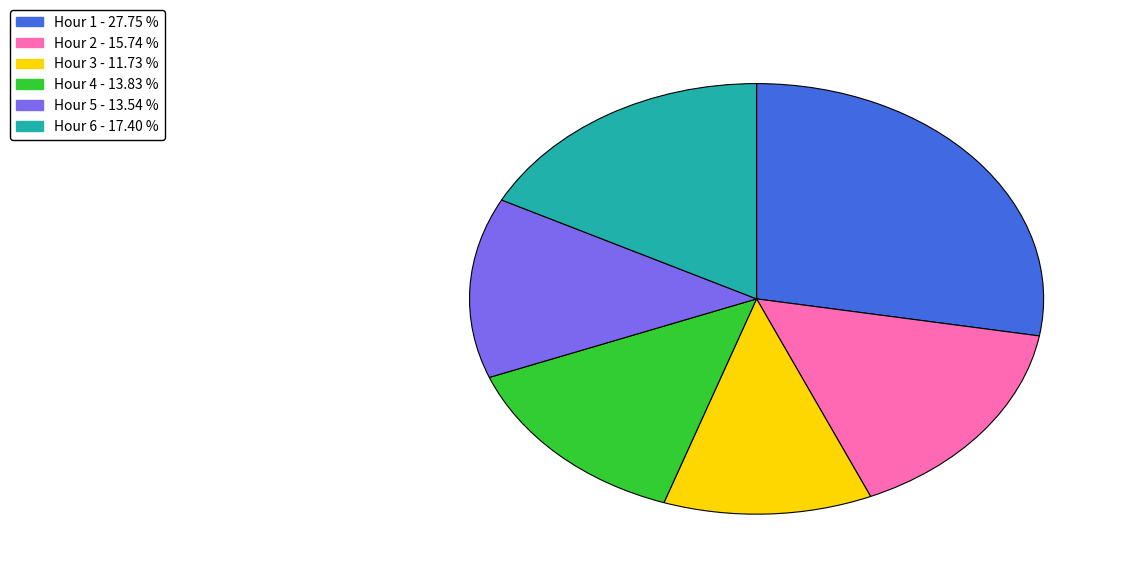

Is there a majority slice in this chart?

No